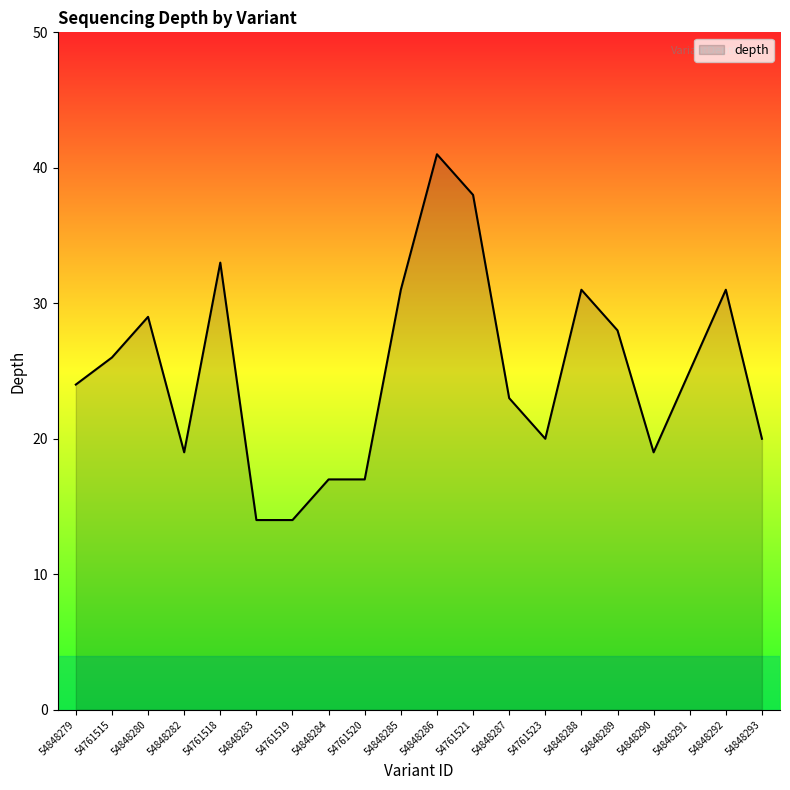

Where is the first local maximum?

54848280